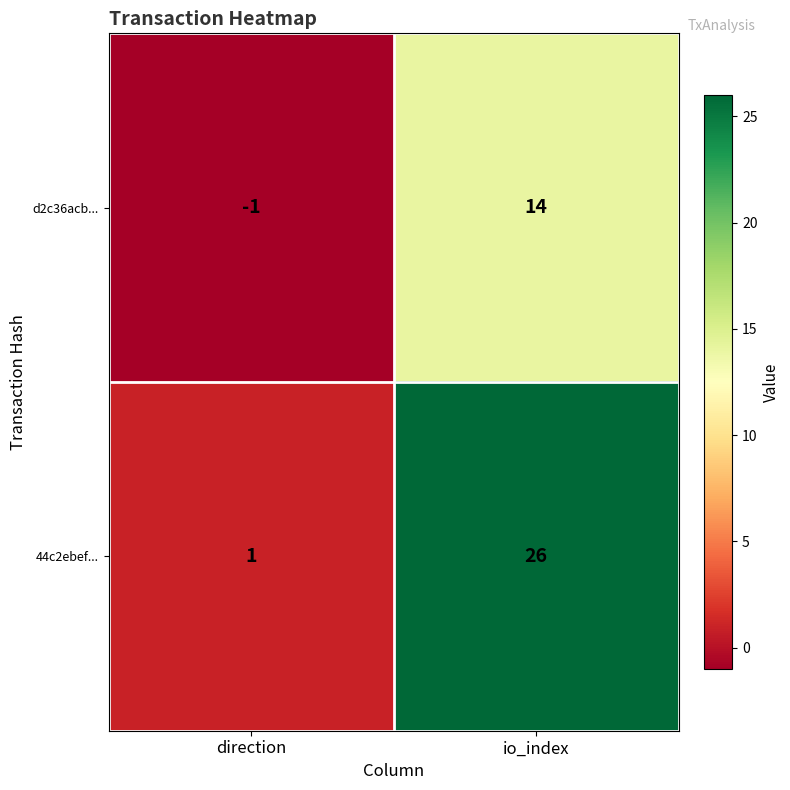

Rank the series at io_index from highest to lowest value.

44c2ebef..., d2c36acb...